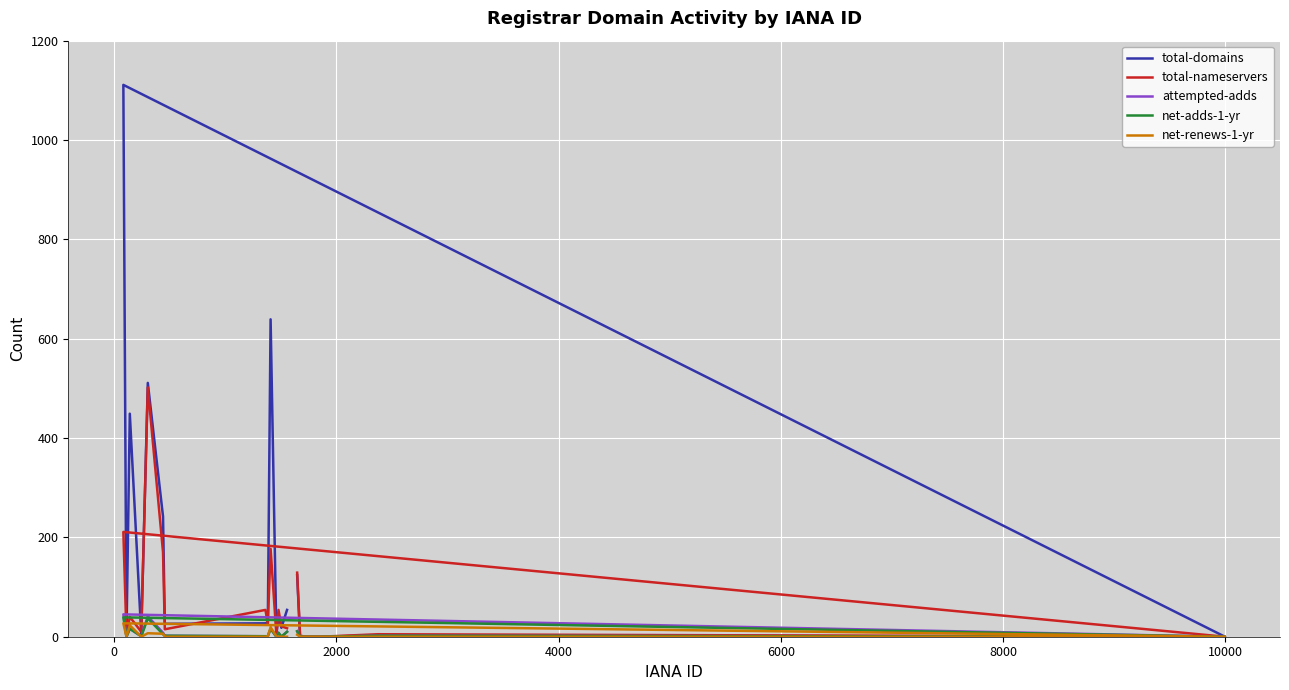

What is the maximum value shown in the chart?

1111